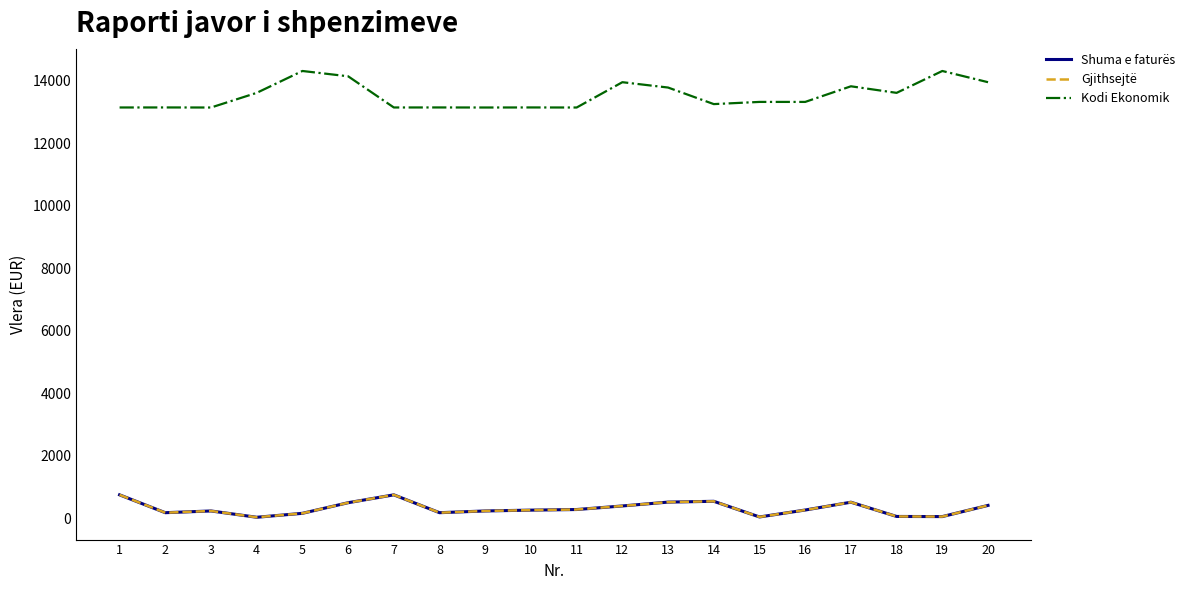

Reading left to right, what are all the values shown in this chart?

Shuma e faturës: 1=745.7	2=174.3	3=230.0	4=28.0	5=154.5	6=494.0	7=745.7	8=174.3	9=230.0	10=256.5	11=276.0	12=390.0	13=513.2	14=539.2	15=38.0	16=259.8	17=510.0	18=54.0	19=49.9	20=407.9
Gjithsejtë: 1=745.7	2=174.3	3=230.0	4=28.0	5=154.5	6=494.0	7=745.7	8=174.3	9=230.0	10=256.5	11=276.0	12=390.0	13=513.2	14=539.2	15=38.0	16=259.8	17=510.0	18=54.0	19=49.9	20=407.9
Kodi Ekonomik: 1=13142.0	2=13143.0	3=13141.0	4=13610.0	5=14310.0	6=14140.0	7=13142.0	8=13143.0	9=13141.0	10=13143.0	11=13141.0	12=13951.0	13=13780.0	14=13250.0	15=13320.0	16=13320.0	17=13820.0	18=13610.0	19=14310.0	20=13951.0